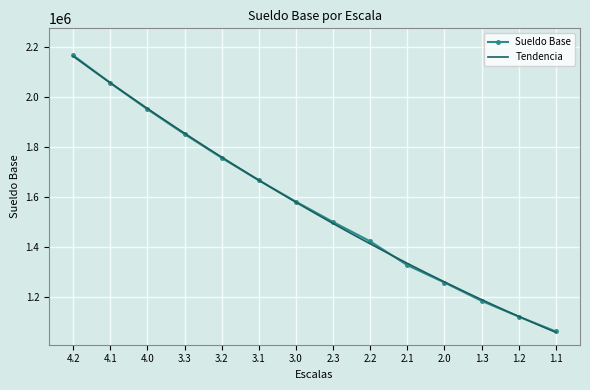

Reading left to right, list all the values displayed in this chart.

2166563	2056014	1950966	1851313	1756281	1666132	1580473	1499184	1421590	1326189	1256760	1183237	1120373	1060649